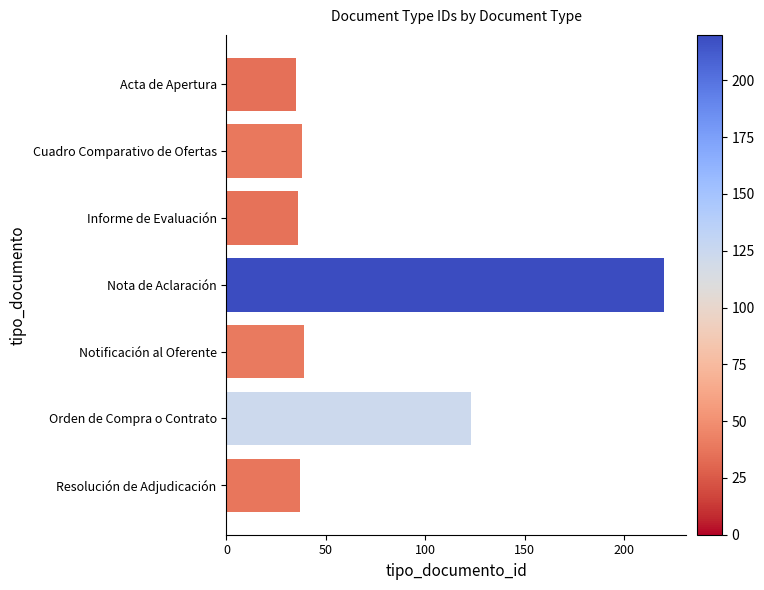

What is the maximum value shown in the chart?

220